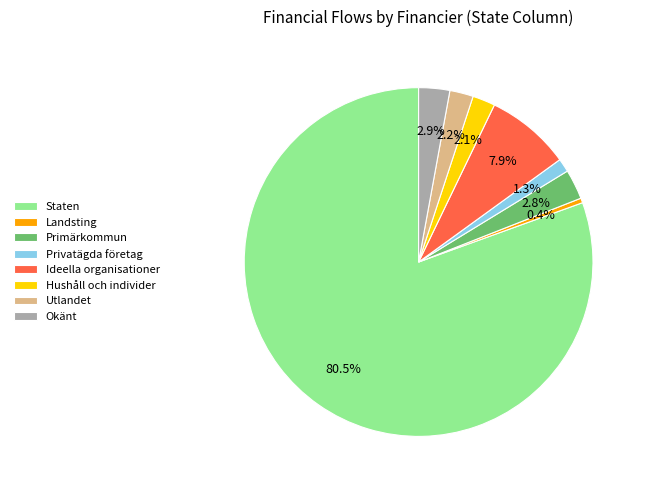

To the nearest percent, what portion does Primärkommun represent?

3%